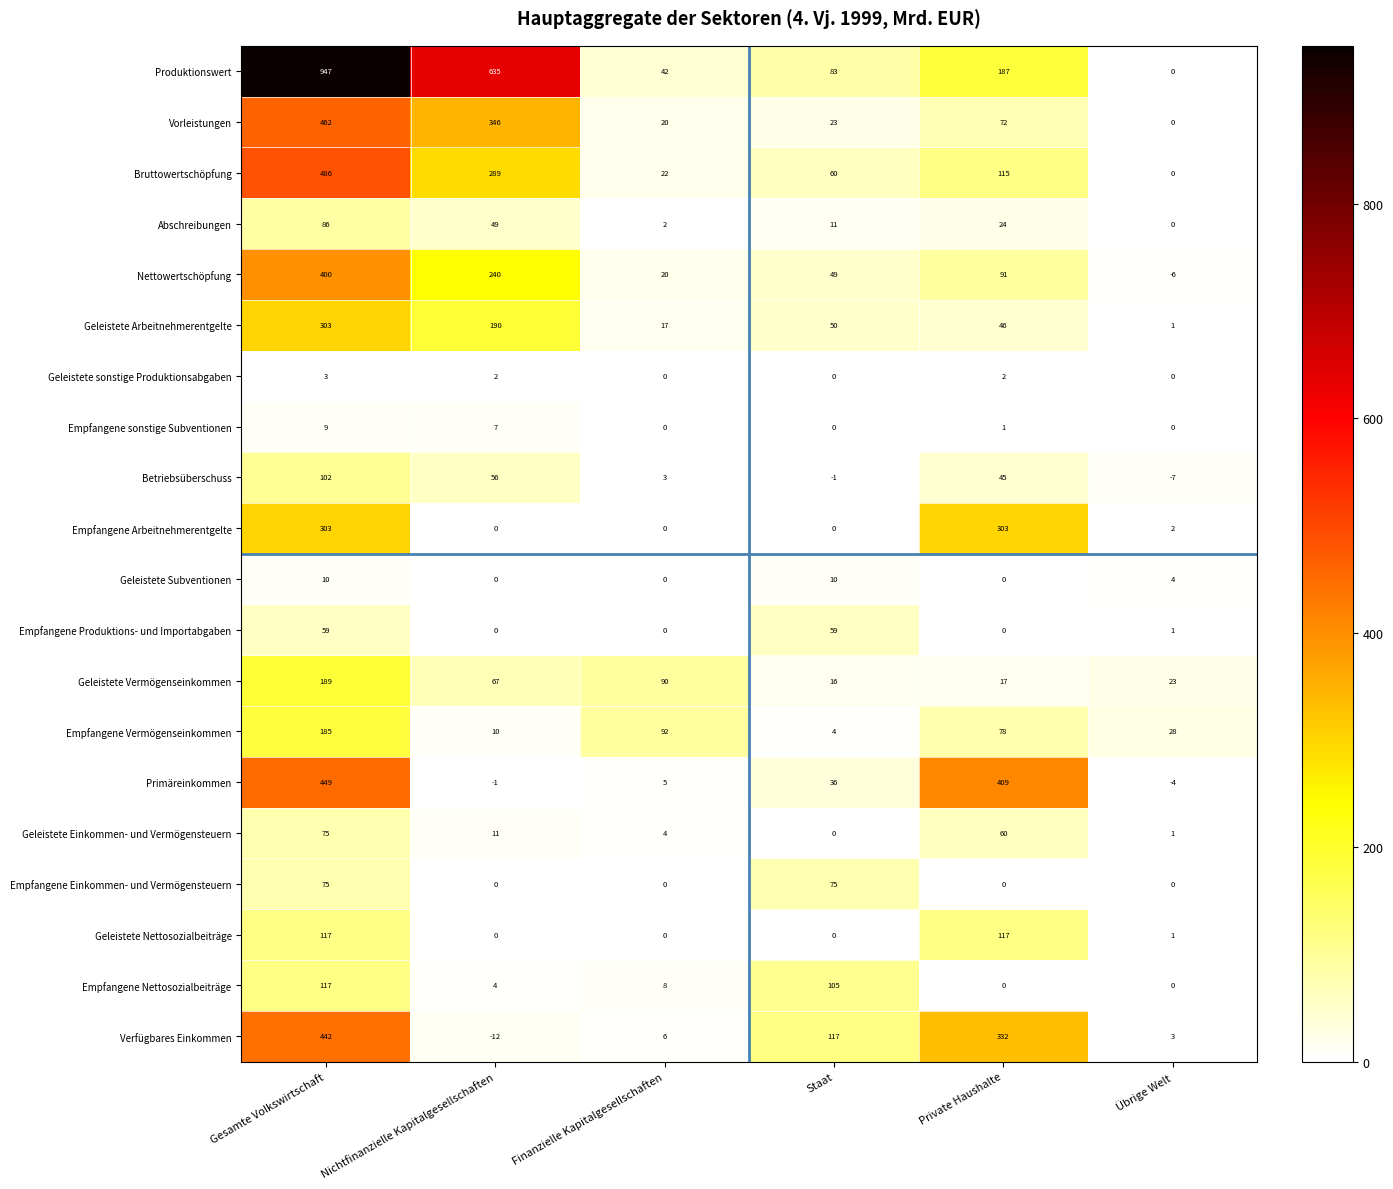

Which series changed the most between Gesamte Volkswirtschaft and Nichtfinanzielle Kapitalgesellschaften?

Verfügbares Einkommen